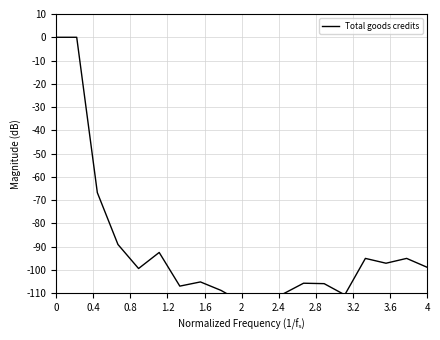

Reading left to right, extract all data points from this chart.

0.0	0.0	-66.7	-89.0	-99.3	-92.4	-106.9	-105.1	-108.7	-113.8	-114.6	-110.3	-105.7	-105.8	-110.7	-95.0	-97.1	-95.0	-98.8